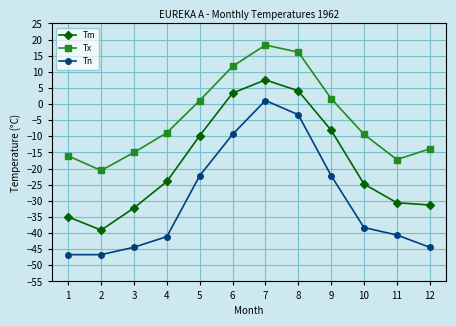

Which series has the largest total across all categories?

Tx